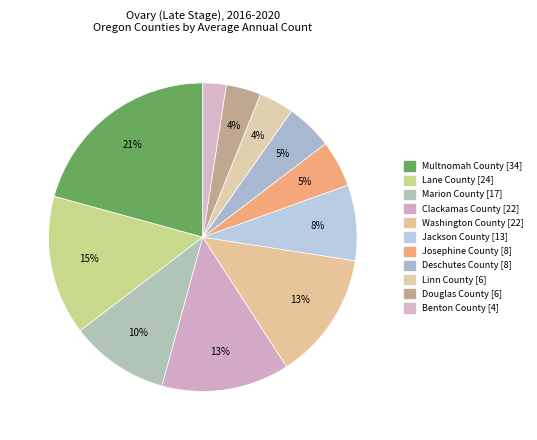

What is the ratio of the value at Josephine County to the value at Lane County?

0.3